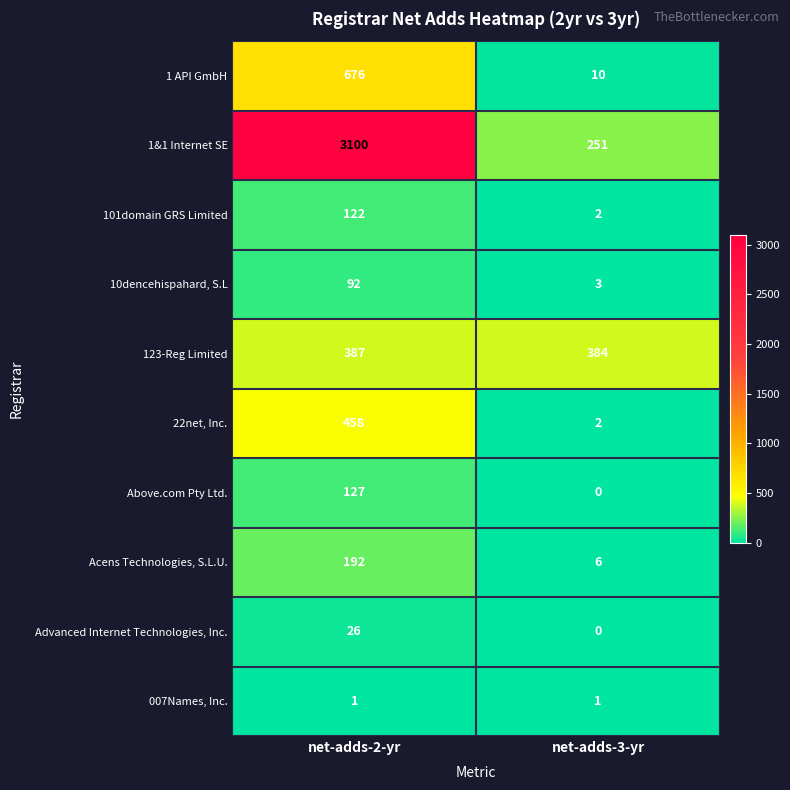

Rank the series at net-adds-2-yr from lowest to highest value.

007Names, Inc., Advanced Internet Technologies, Inc., 10dencehispahard, S.L, 101domain GRS Limited, Above.com Pty Ltd., Acens Technologies, S.L.U., 123-Reg Limited, 22net, Inc., 1 API GmbH, 1&1 Internet SE